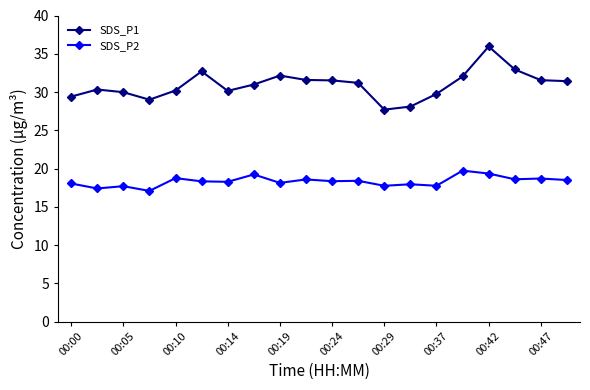

What is the minimum value for SDS_P2?

17.1